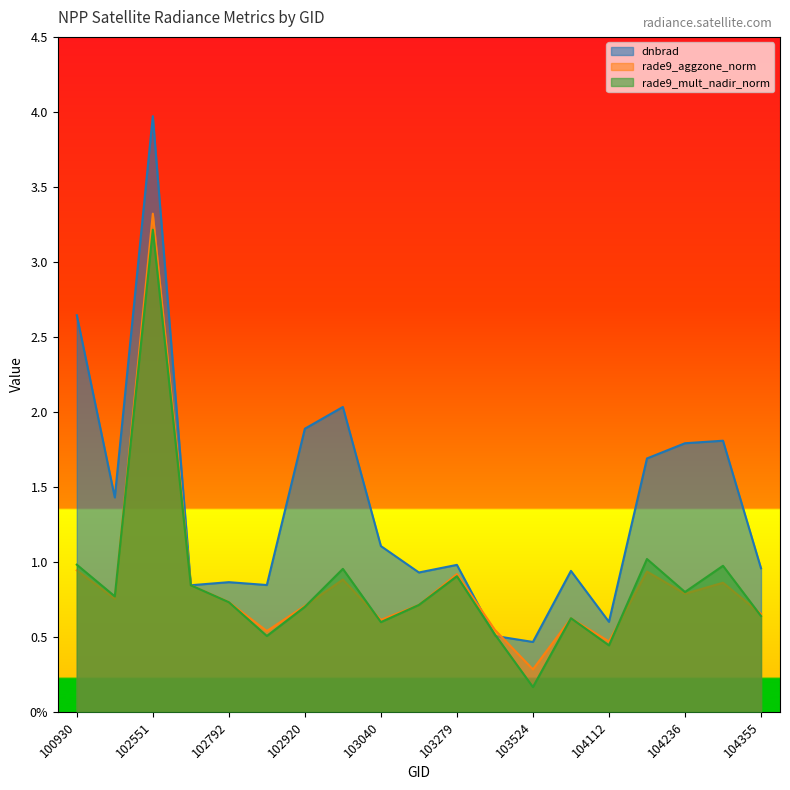

What is the difference between the maximum and minimum values in the rade9_aggzone_norm series?

3.0